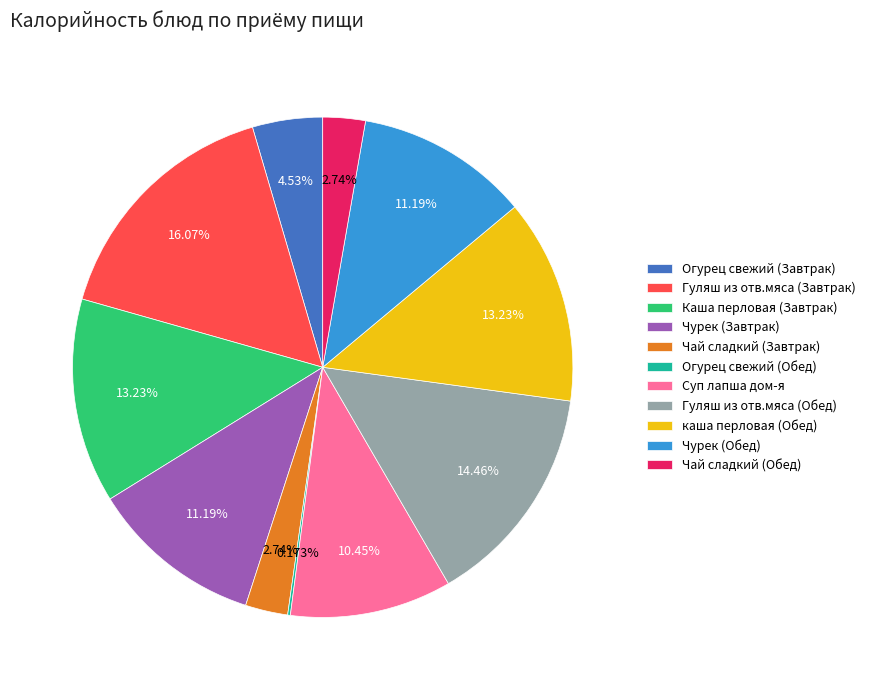

What is the ratio of the value at Гуляш из отв.мяса (Обед) to the value at Гуляш из отв.мяса (Завтрак)?

0.9